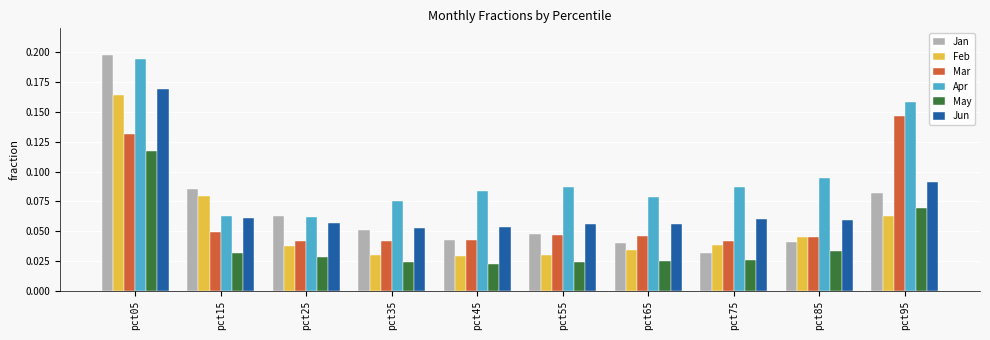

What are all the series names shown in the legend?

Jan, Feb, Mar, Apr, May, Jun